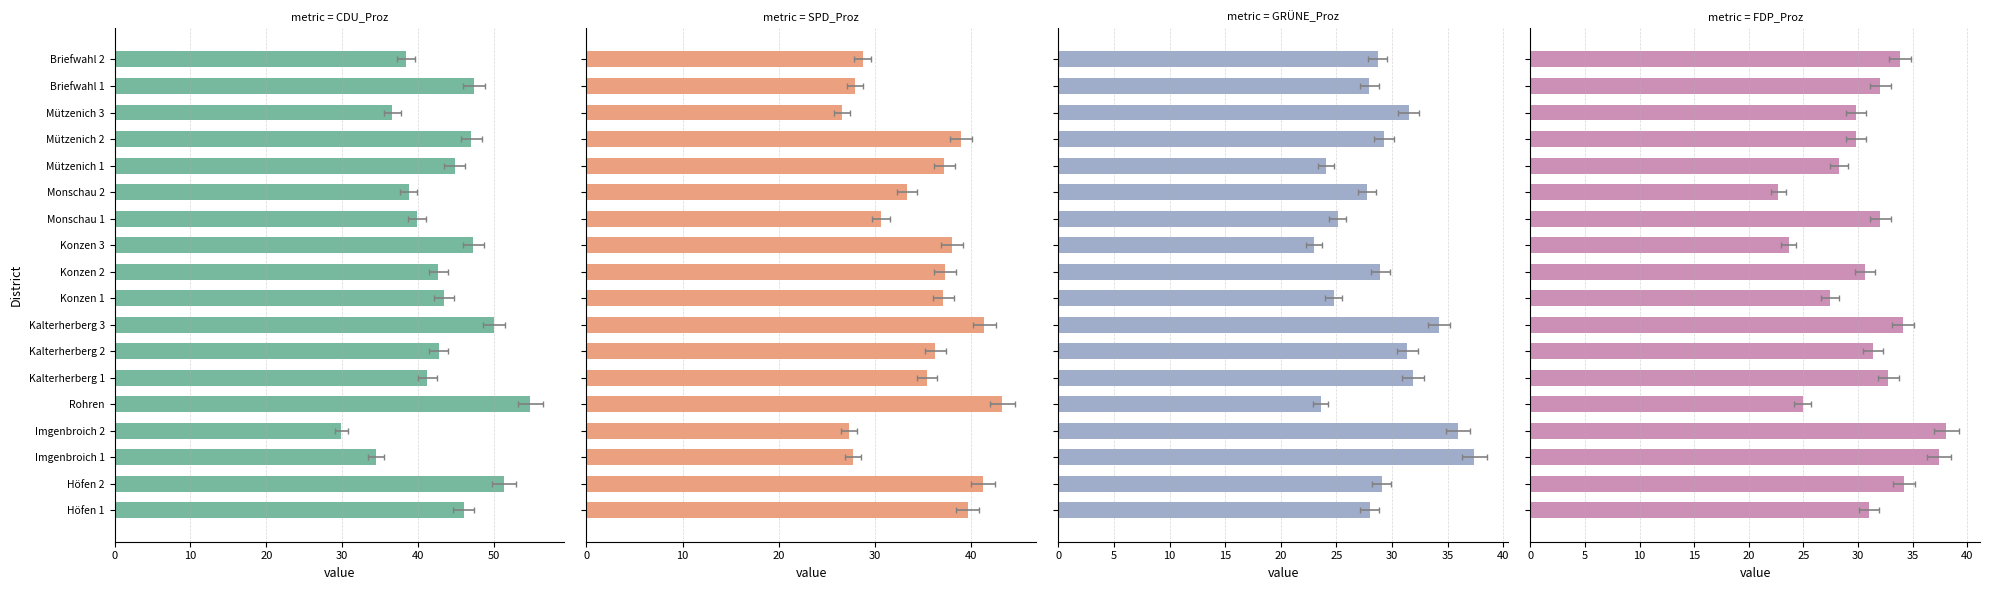

How many data points in FDP_Proz are above 31?

9